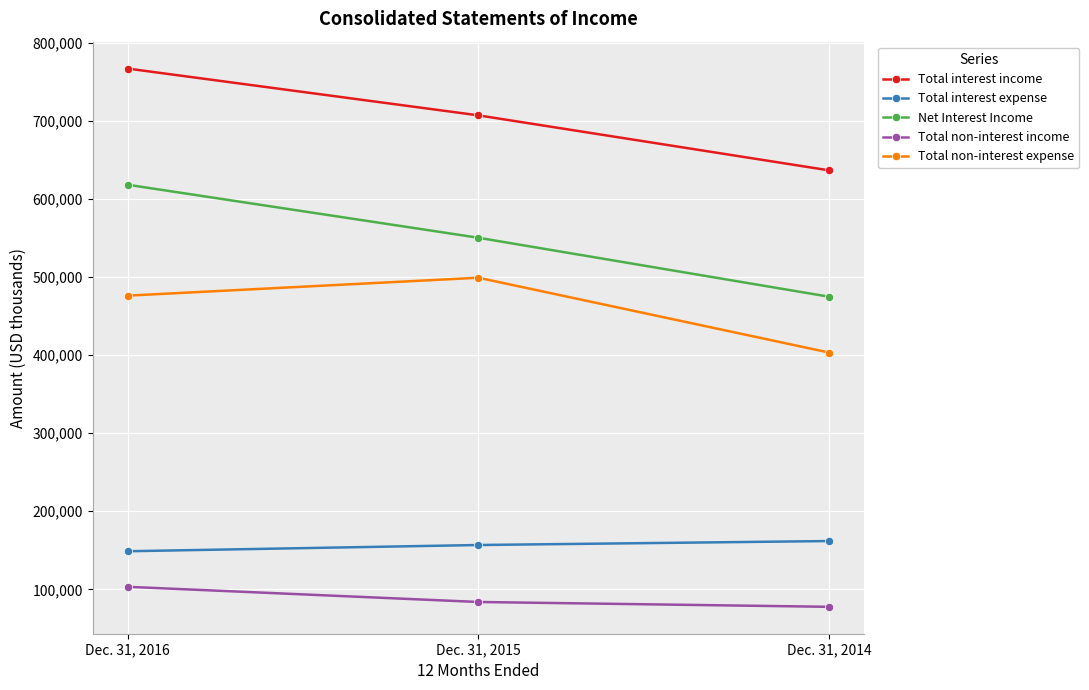

The value of Total non-interest income at Dec. 31, 2014 is 27236. True or false?

False